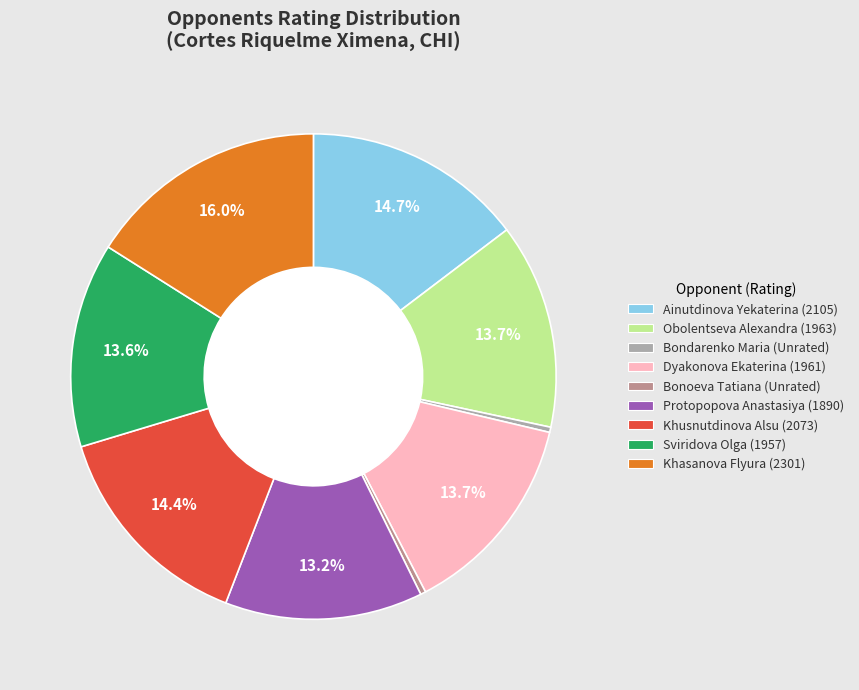

Approximately how many times larger is the value at Khusnutdinova Alsu compared to Khasanova Flyura?

0.9